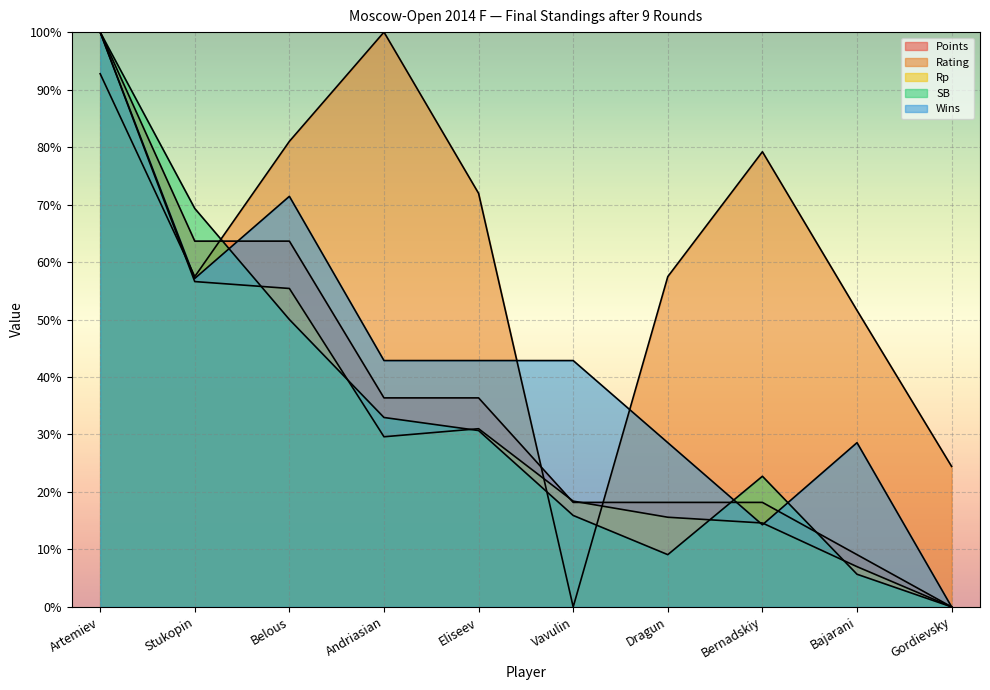

Where is the first local maximum for Rating?

Andriasian